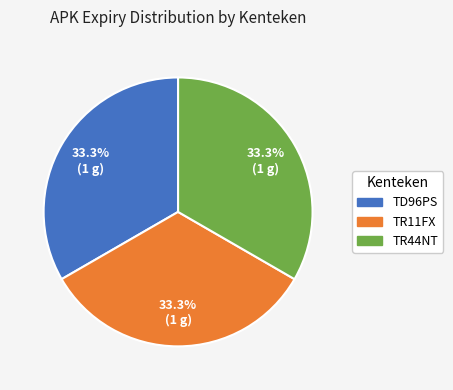

What is the ratio of the value at TD96PS to the value at TR44NT?

1.0